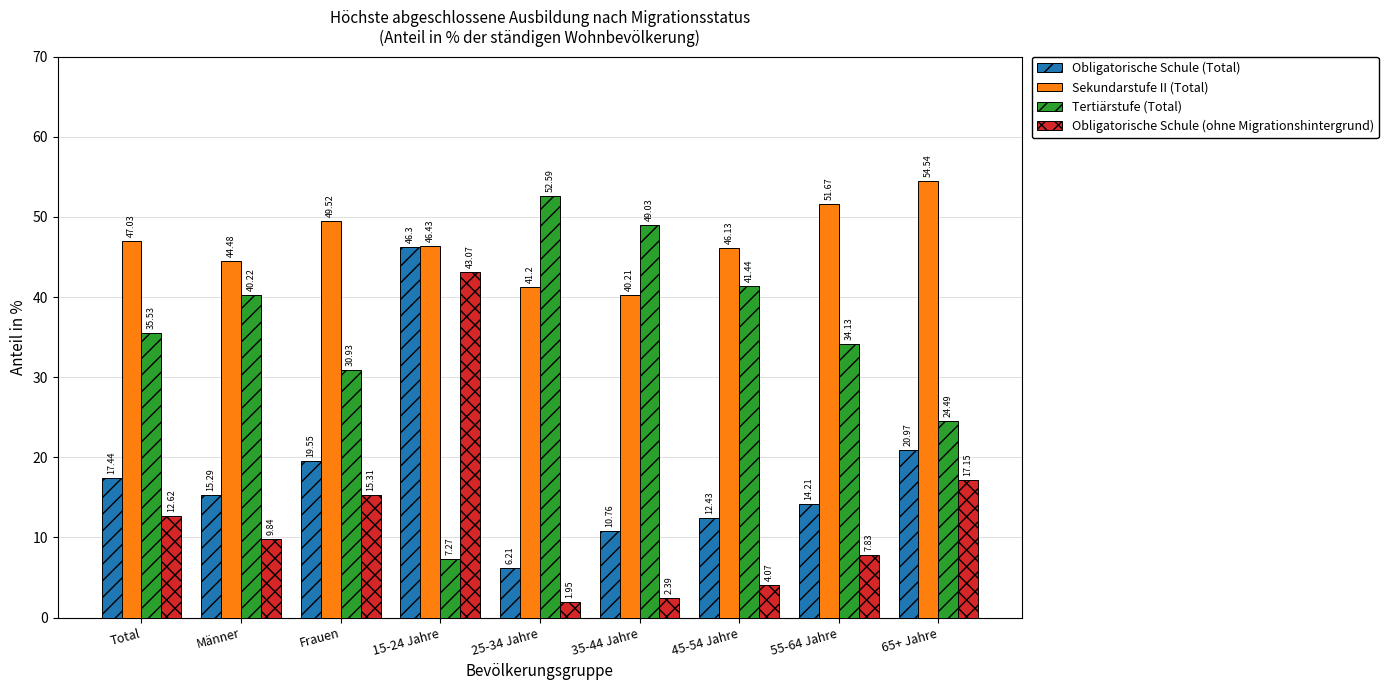

What is the label of the 7th bar from the left?

45-54 Jahre